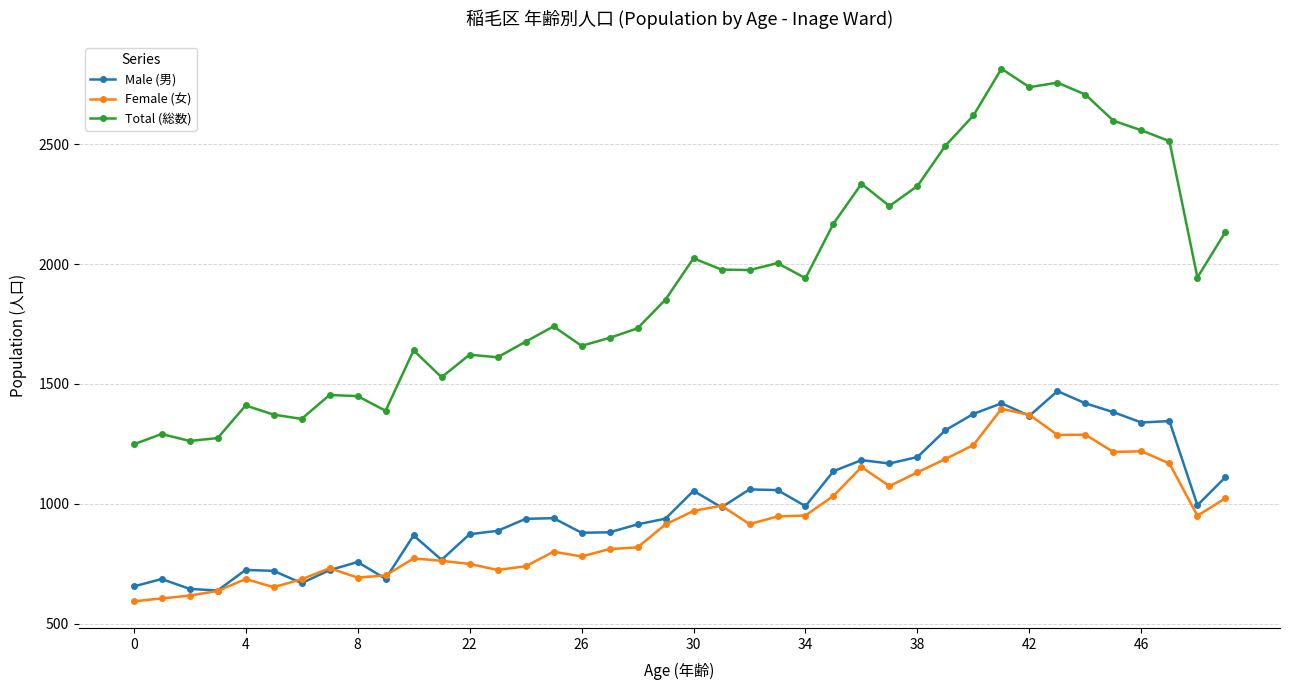

Which series has the widest spread of values?

Total (総数)